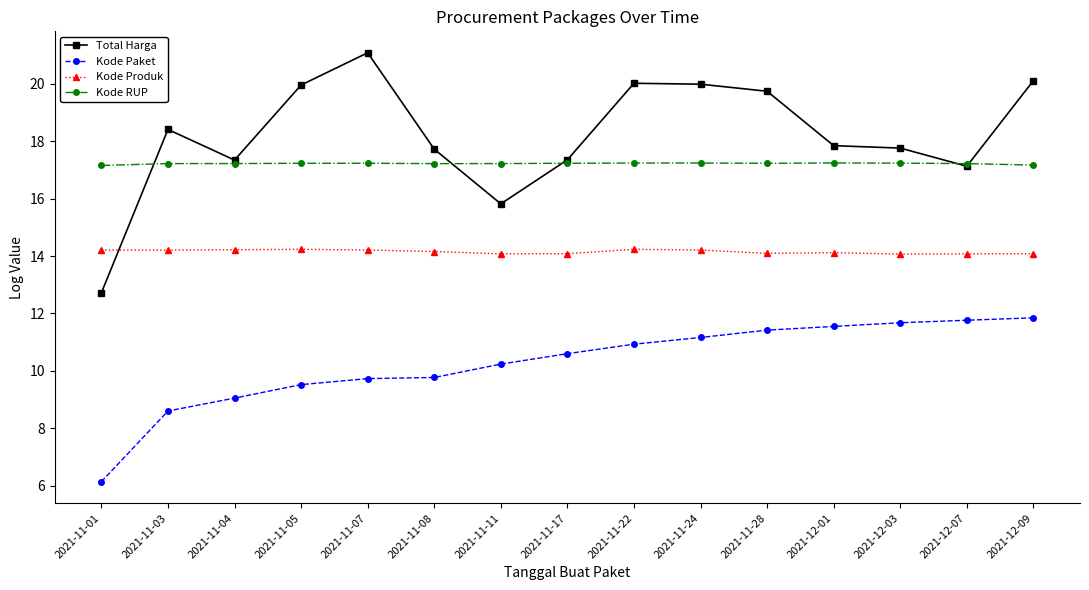

At how many categories does at least one series exceed 15?

15